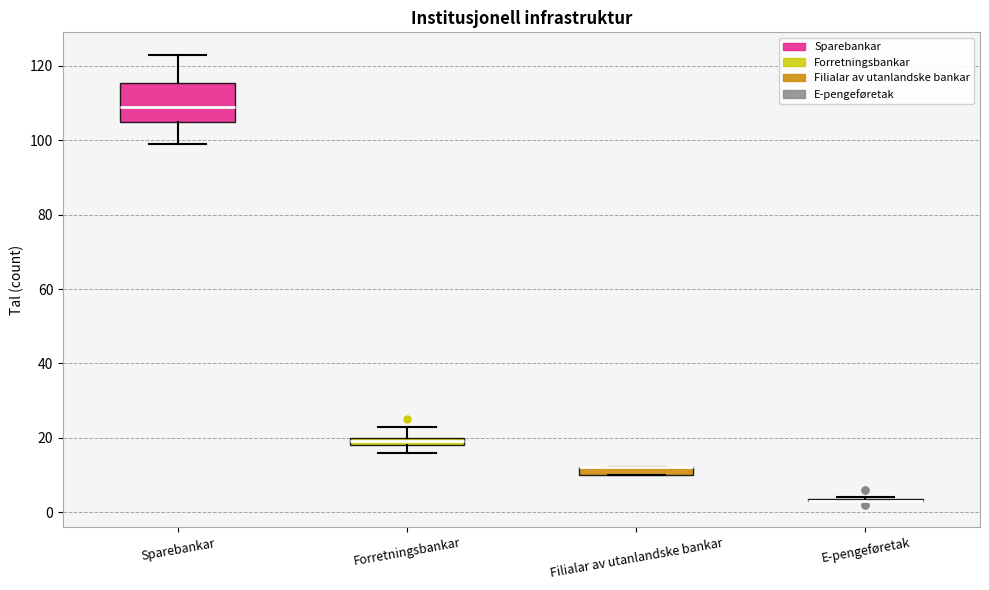

Comparing the boxes themselves (not the whiskers), which one is the tallest?

Sparebankar